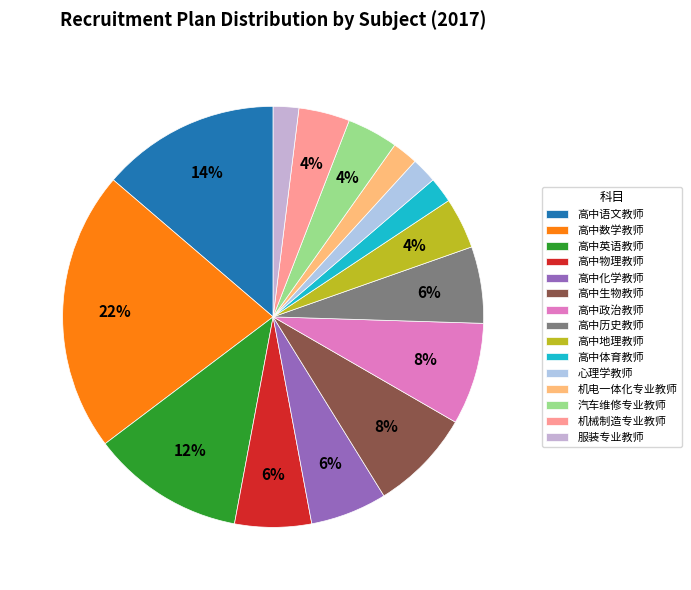

To the nearest percent, what is the average slice percentage?

7%